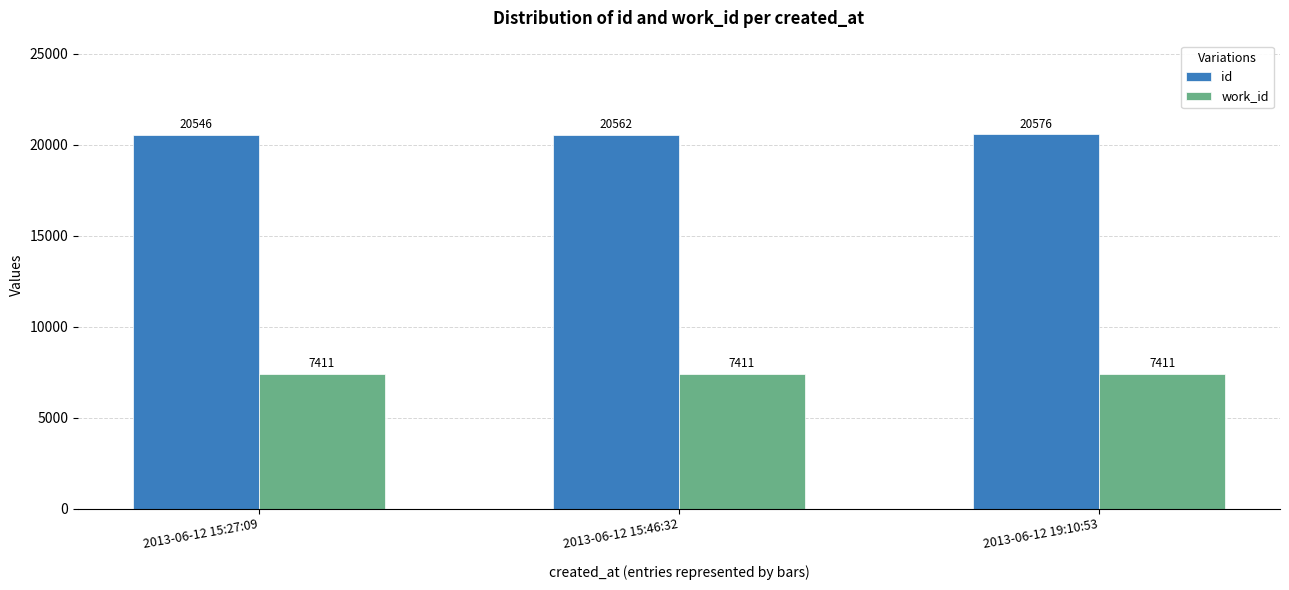

How many series are shown in this chart?

2